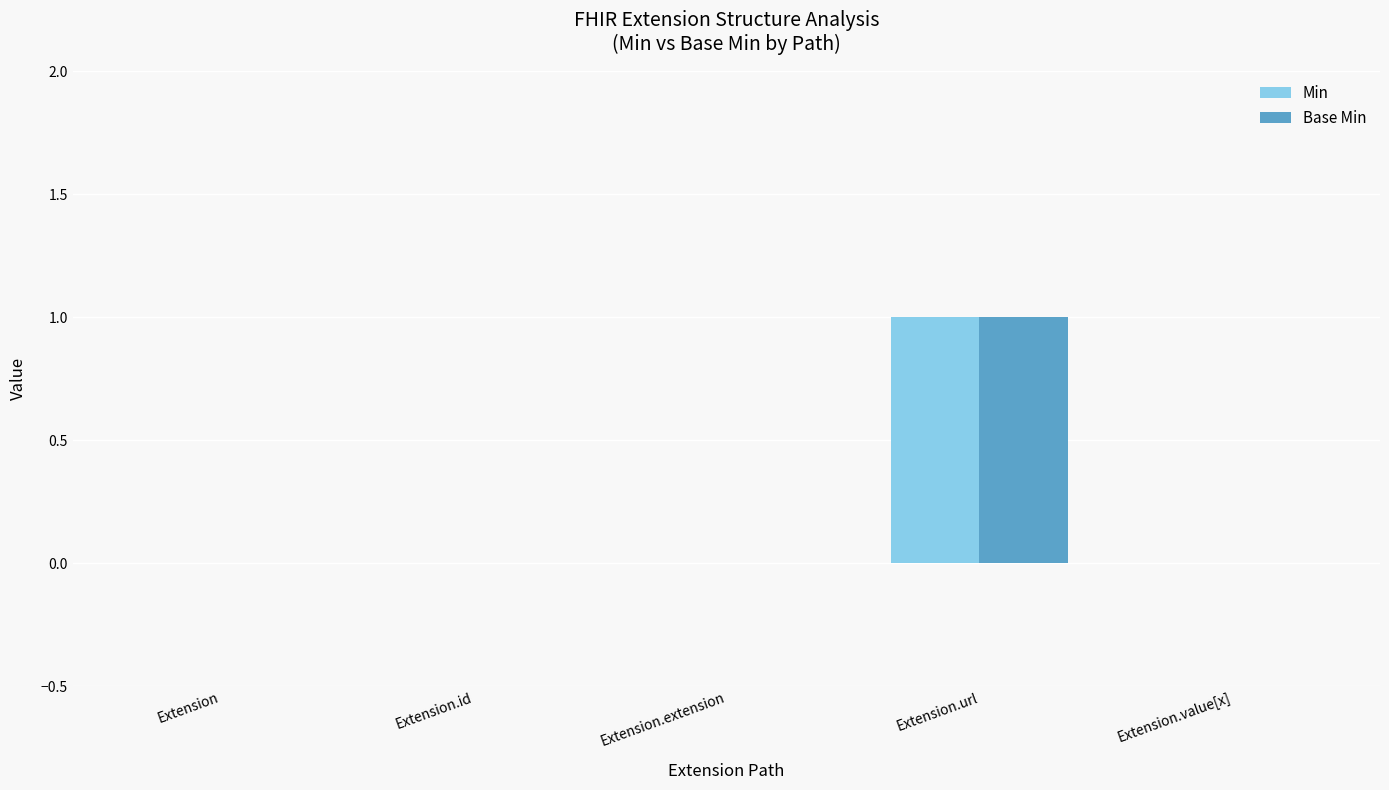

The Base Min series shows 0 at Extension.id. True or false?

True